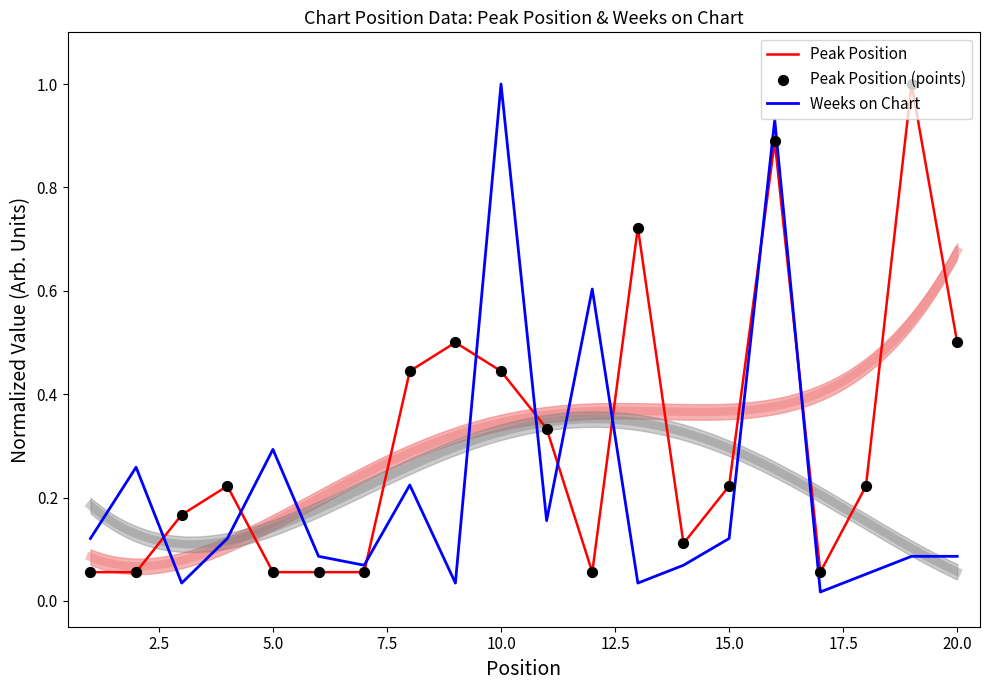

Which series has the largest Y range (max minus min)?

Weeks on Chart